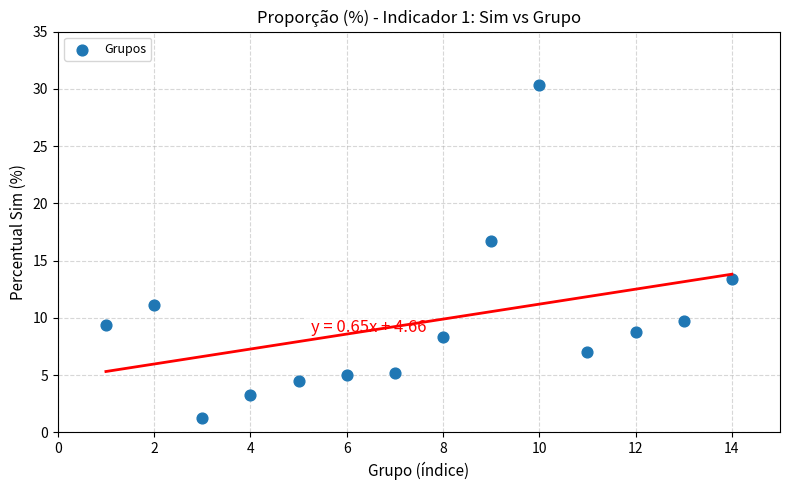

What is the range of X values (max minus min)?

13.0